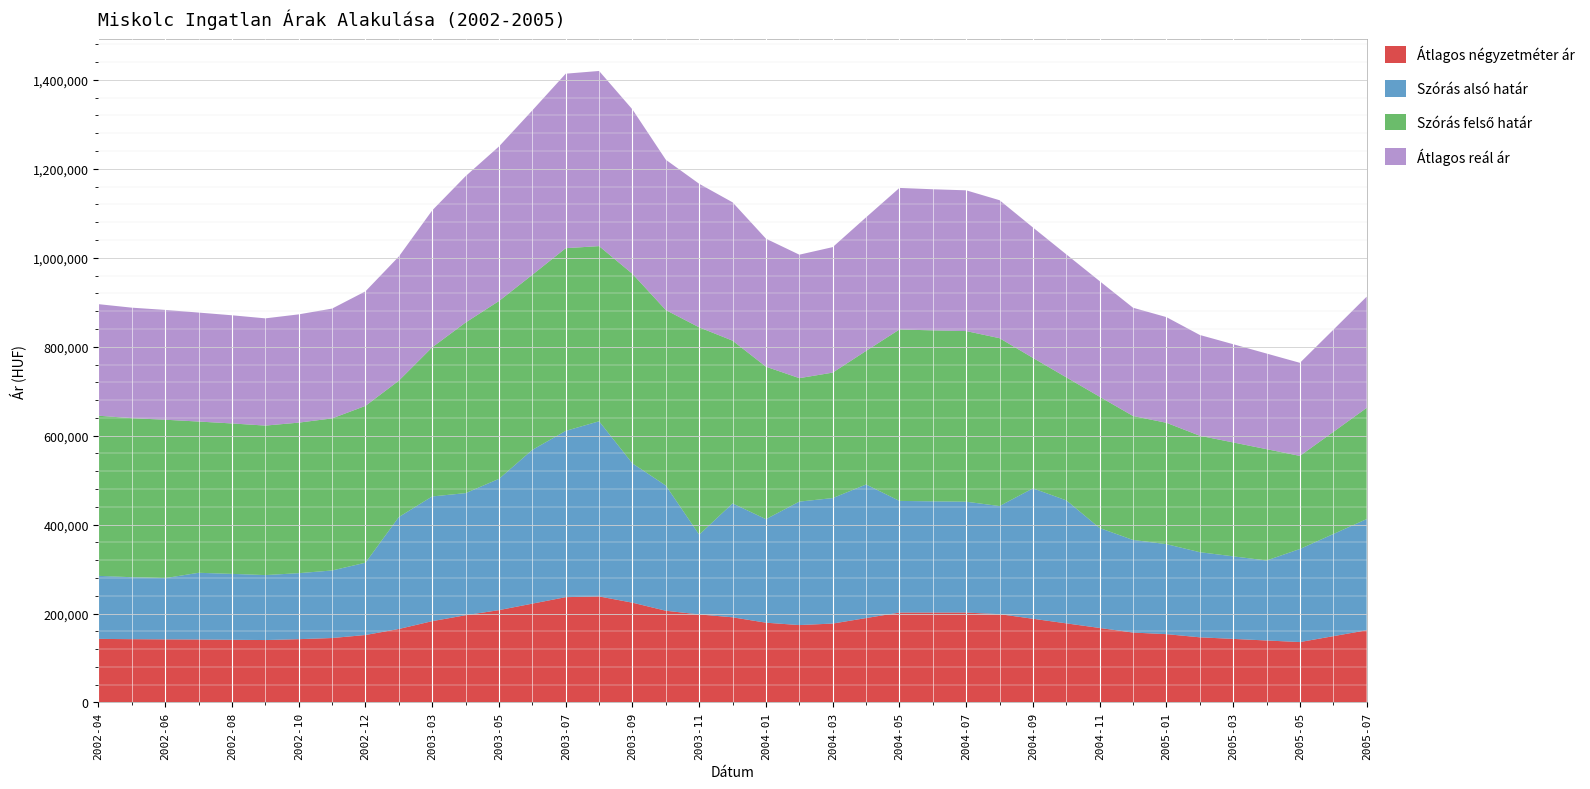

Reading right to left, transcribe all the data shown in this chart.

Átlagos négyzetméter ár: 2005-07=162353	2005-06=149102	2005-05=135851	2005-04=139410	2005-03=142969	2005-02=146528	2005-01=153646	2004-12=157205	2004-11=167550	2004-10=177894	2004-09=188239	2004-08=198584	2004-07=202143	2004-06=202143	2004-05=202143	2004-04=189802	2004-03=177460	2004-02=174048	2004-01=179405	2003-12=191548	2003-11=197976	2003-10=206273	2003-09=224411	2003-08=238463	2003-07=236846	2003-06=222255	2003-05=207665	2003-04=196201	2003-03=182870	2003-02=165253	2002-12=151722	2002-11=144930	2002-10=142343	2002-09=140374	2002-08=140992	2002-07=141610	2002-06=141920	2002-05=142352	2002-04=143001
Szórás alsó határ: 2005-07=250056	2005-06=229647	2005-05=209311	2005-04=179862	2005-03=185661	2005-02=191397	2005-01=202406	2004-12=208251	2004-11=224729	2004-10=276592	2004-09=293295	2004-08=243113	2004-07=249344	2004-06=250130	2004-05=251146	2004-04=300384	2004-03=282163	2004-02=277636	2004-01=232845	2003-12=256049	2003-11=179402	2003-10=281491	2003-09=313134	2003-08=393878	2003-07=373887	2003-06=345796	2003-05=295198	2003-04=274568	2003-03=280472	2003-02=251765	2002-12=162585	2002-11=151905	2002-10=148434	2002-09=146092	2002-08=148192	2002-07=150022	2002-06=137778	2002-05=139311	2002-04=141731
Szórás felső határ: 2005-07=250056	2005-06=229647	2005-05=209311	2005-04=250326	2005-03=256125	2005-02=261861	2005-01=272870	2004-12=278715	2004-11=295193	2004-10=276592	2004-09=293295	2004-08=377463	2004-07=383694	2004-06=384480	2004-05=385496	2004-04=300384	2004-03=282163	2004-02=277636	2004-01=342839	2003-12=366043	2003-11=466172	2003-10=394627	2003-09=426270	2003-08=393878	2003-07=410871	2003-06=393662	2003-05=399898	2003-04=383650	2003-03=335358	2003-02=306651	2002-12=352665	2002-11=341985	2002-10=338514	2002-09=336172	2002-08=338272	2002-07=340102	2002-06=356124	2002-05=357657	2002-04=360077
Átlagos reál ár: 2005-07=250056	2005-06=229647	2005-05=209311	2005-04=215094	2005-03=220893	2005-02=226629	2005-01=237638	2004-12=243483	2004-11=259961	2004-10=276592	2004-09=293295	2004-08=310288	2004-07=316519	2004-06=317305	2004-05=318321	2004-04=300384	2004-03=282163	2004-02=277636	2004-01=287842	2003-12=311046	2003-11=322787	2003-10=338059	2003-09=369702	2003-08=393878	2003-07=392379	2003-06=369729	2003-05=347548	2003-04=329109	2003-03=307915	2003-02=279208	2002-12=257625	2002-11=246945	2002-10=243474	2002-09=241132	2002-08=243232	2002-07=245062	2002-06=246951	2002-05=248484	2002-04=250904